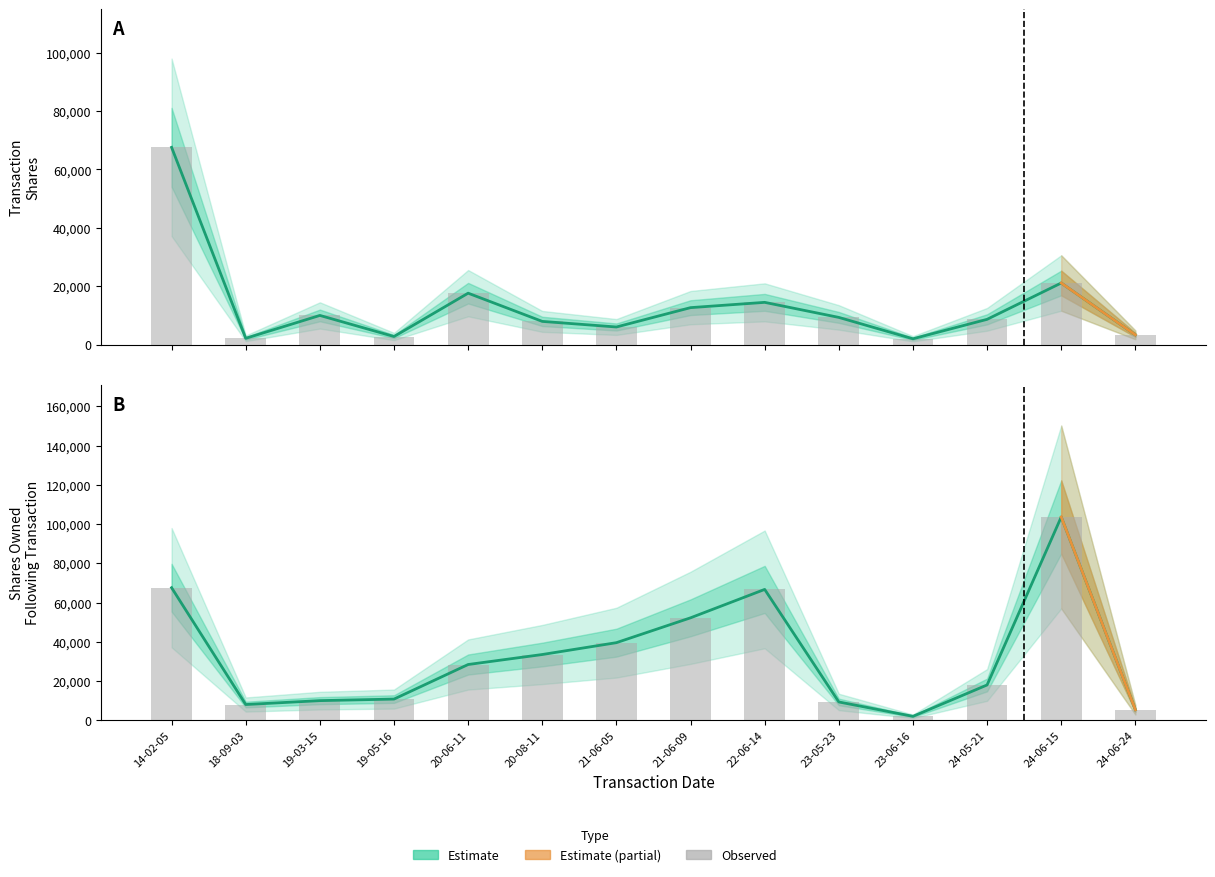

Which series has the largest total across all categories?

sharesOwnedFollowingTransaction